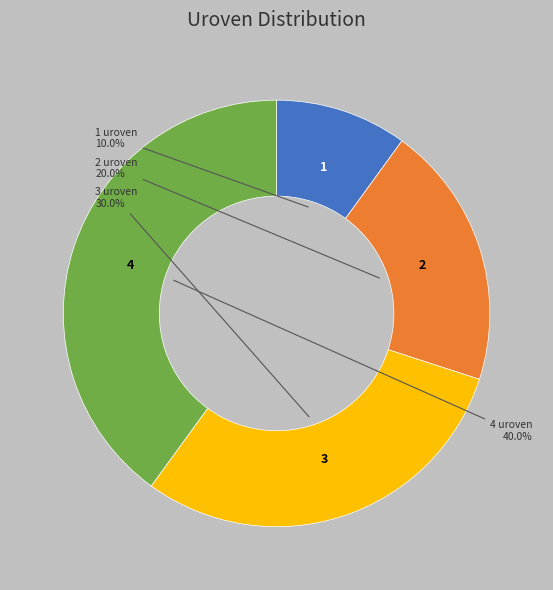

Is there a majority slice in this chart?

No